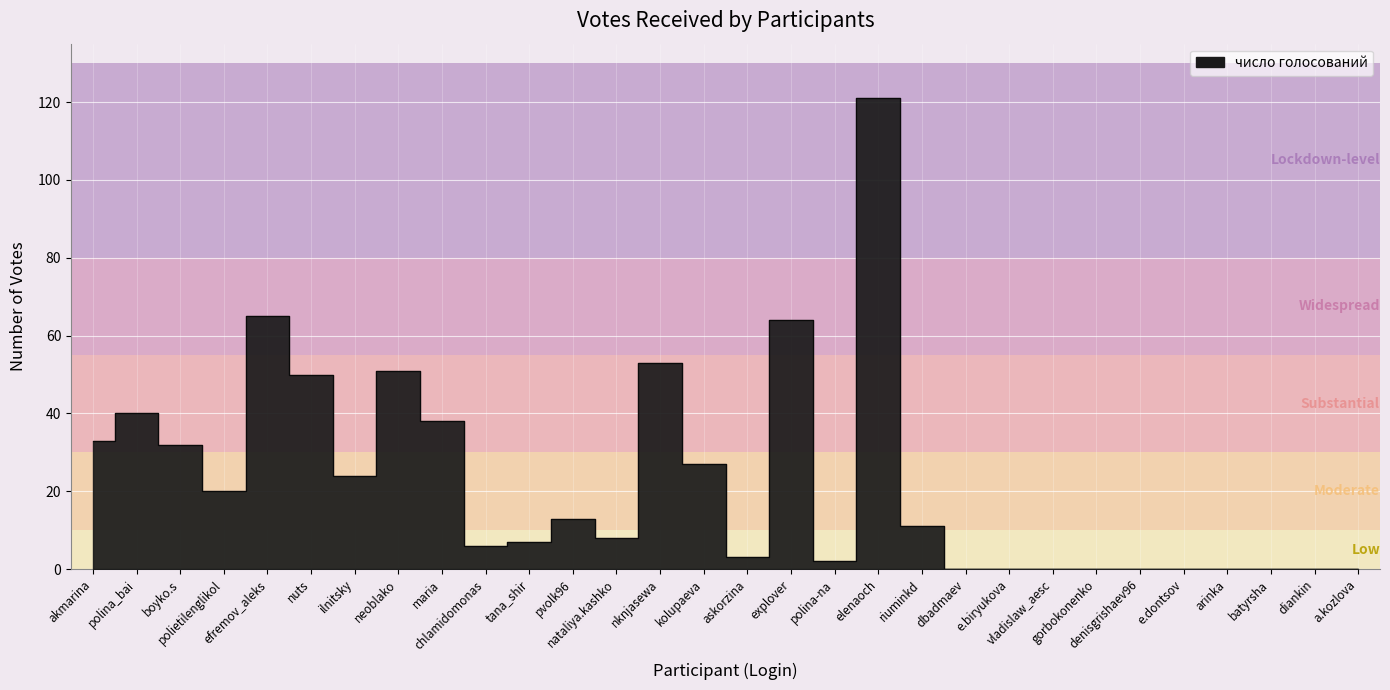

True or false: the data has more than 1 interior local peaks.

True